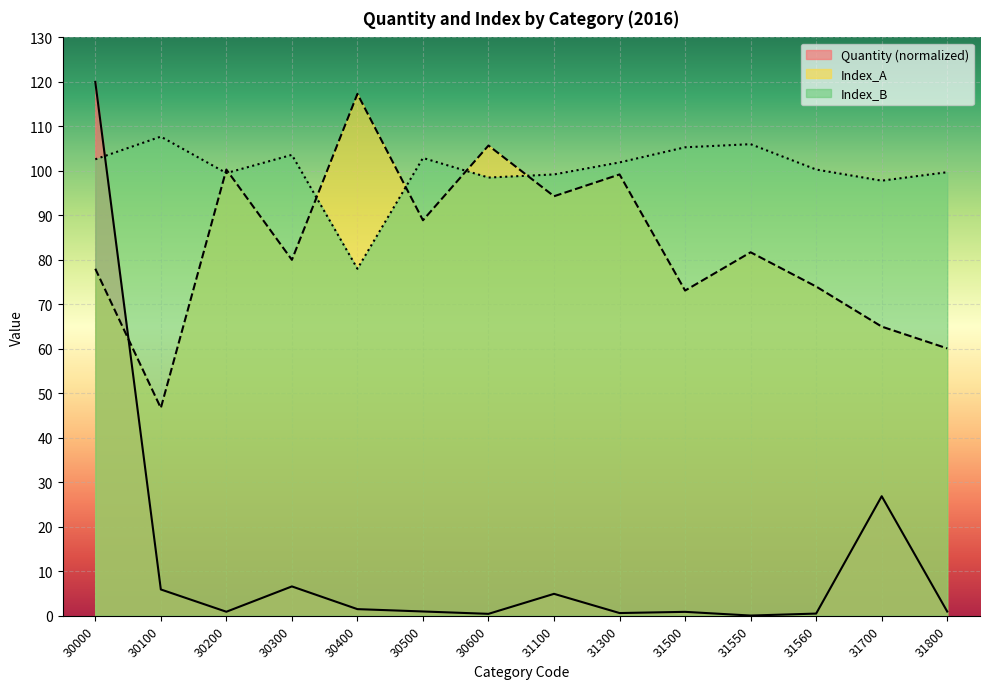

Which category has the highest value across all series?

30000